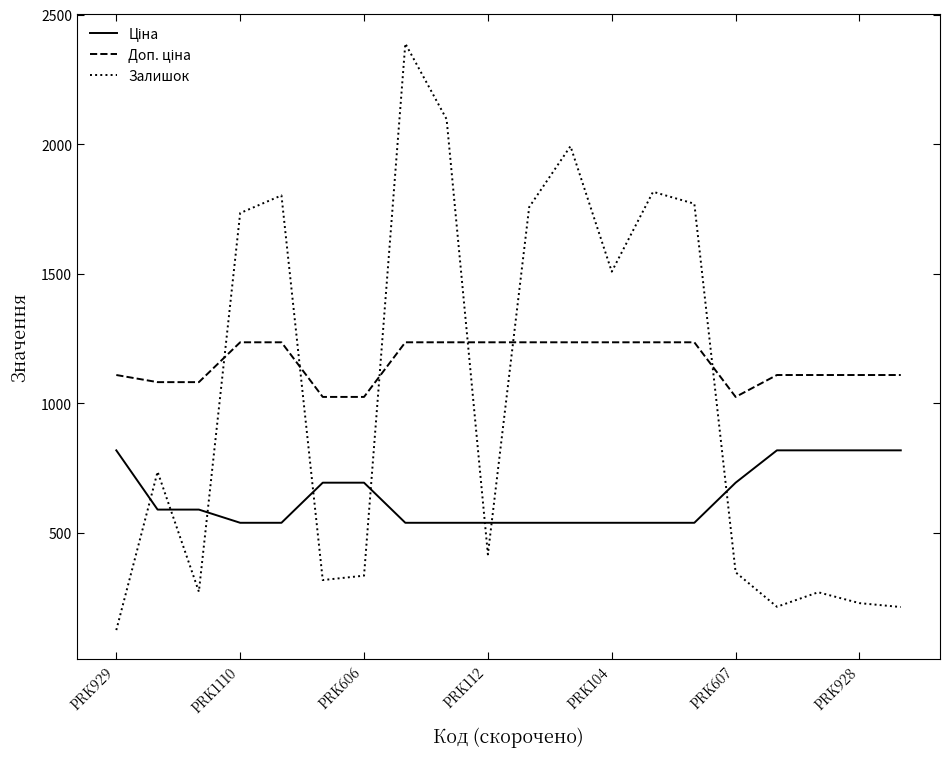

What is the smallest value displayed?

125.0